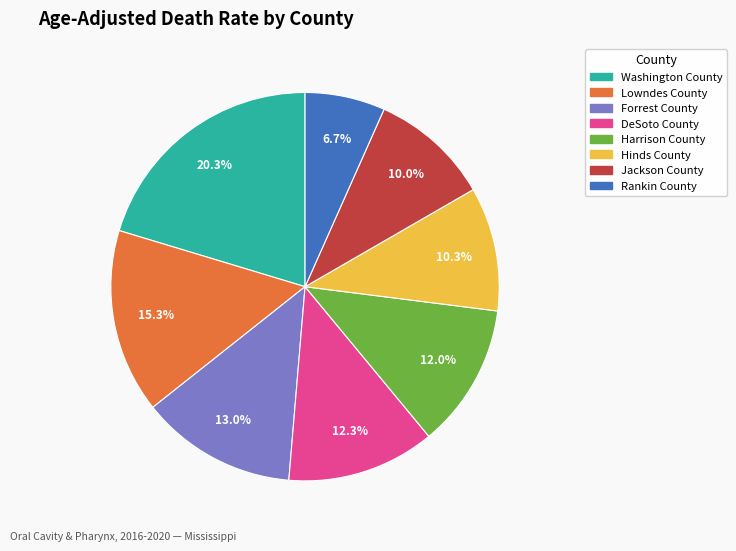

Approximately how many times larger is the value at Washington County compared to Forrest County?

1.6